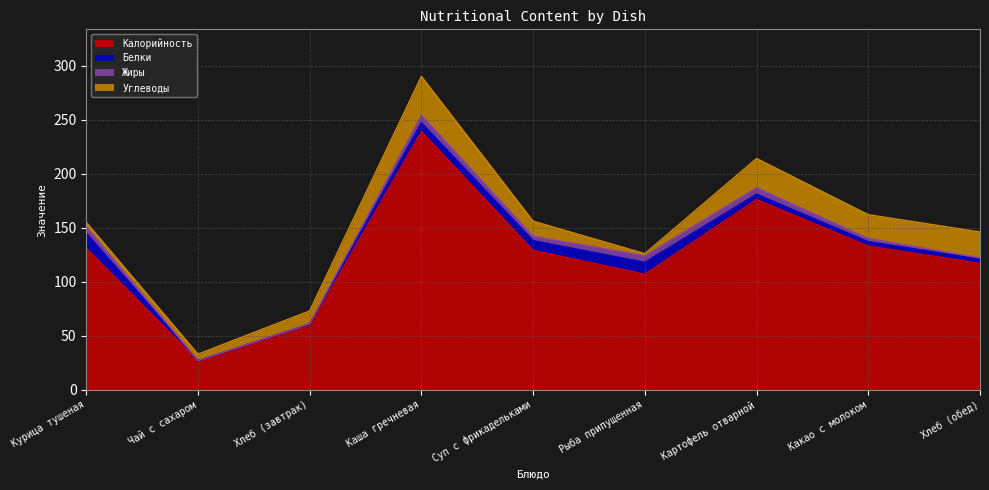

What are all the series names shown in the legend?

Калорийность, Белки, Жиры, Углеводы